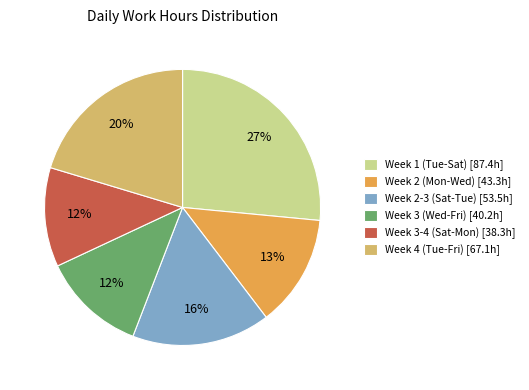

How many slices are in this pie chart?

6